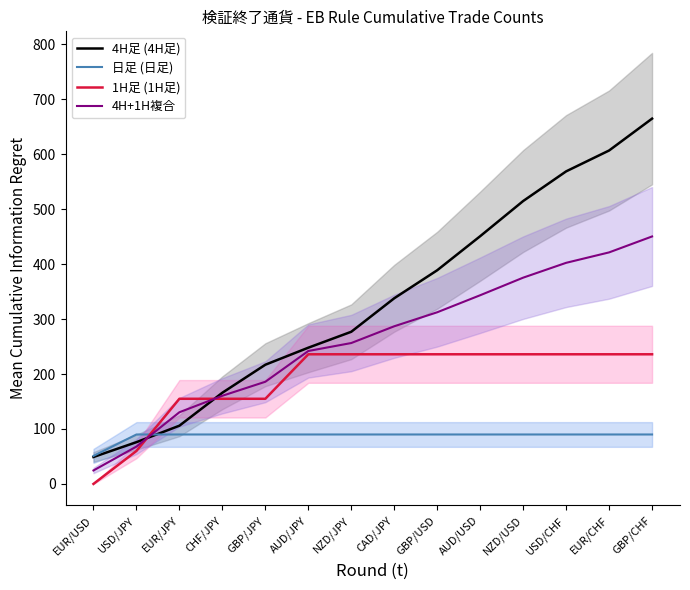

How many lines are shown in the chart?

4